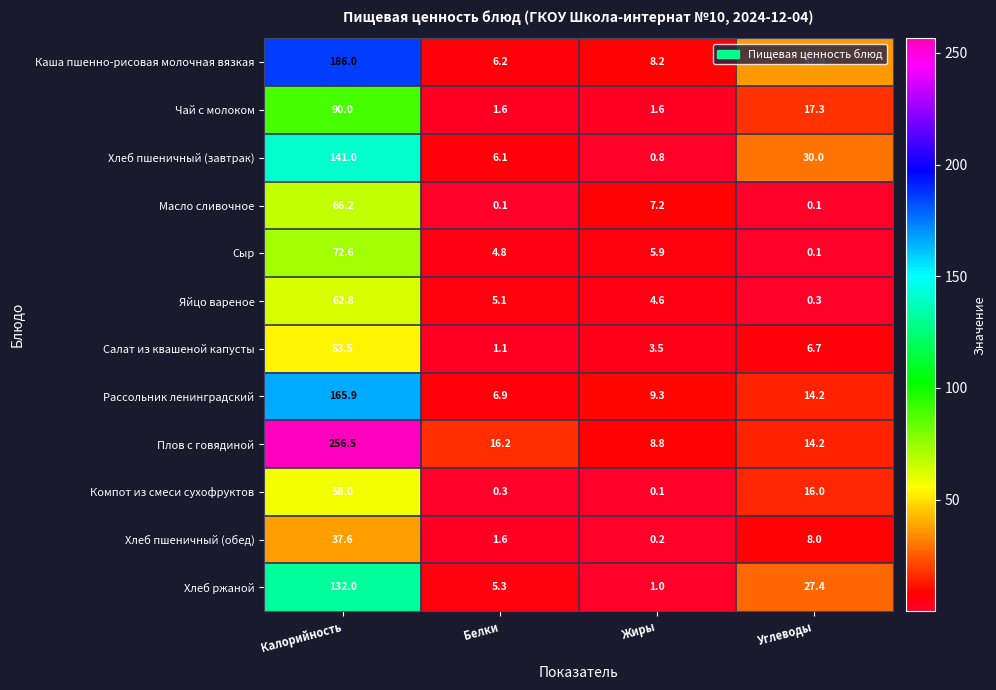

The Плов с говядиной series shows 16.2 at Белки. True or false?

True